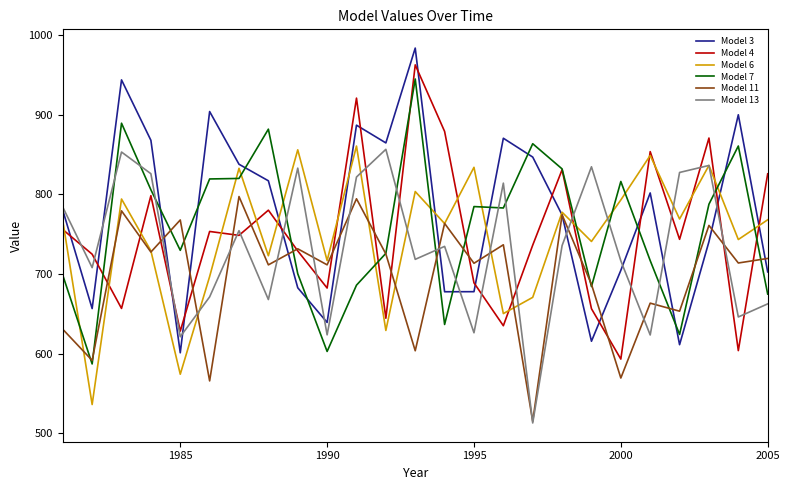

True or false: Model 3 and Model 7 cross at least once.

True